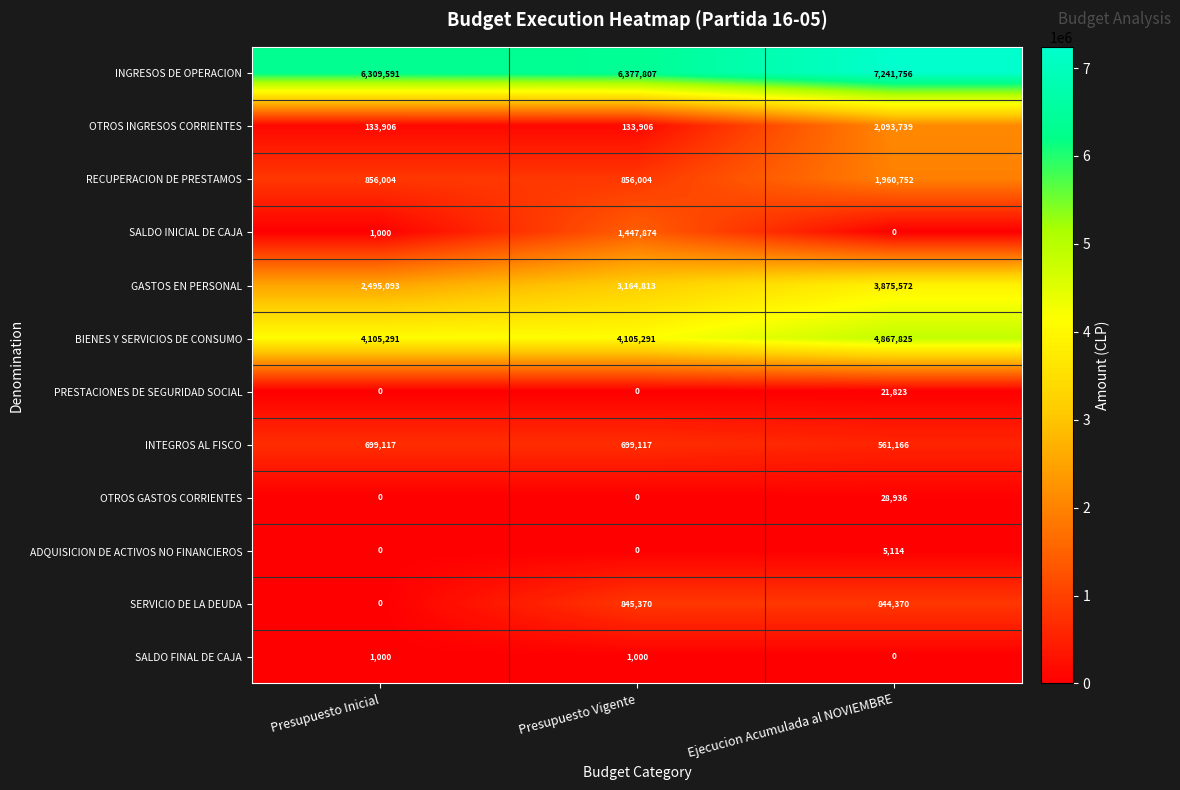

Which series has the largest total across all categories?

INGRESOS DE OPERACION